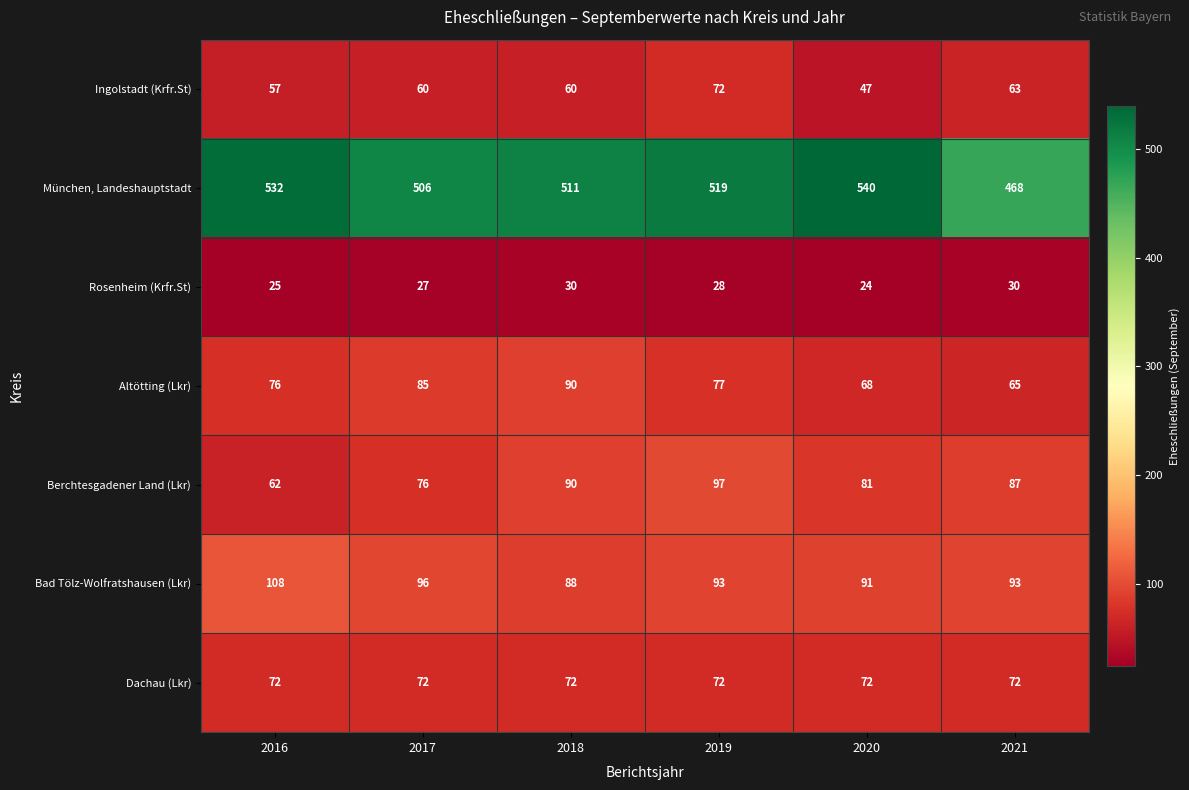

Count the number of categories in the chart.

6